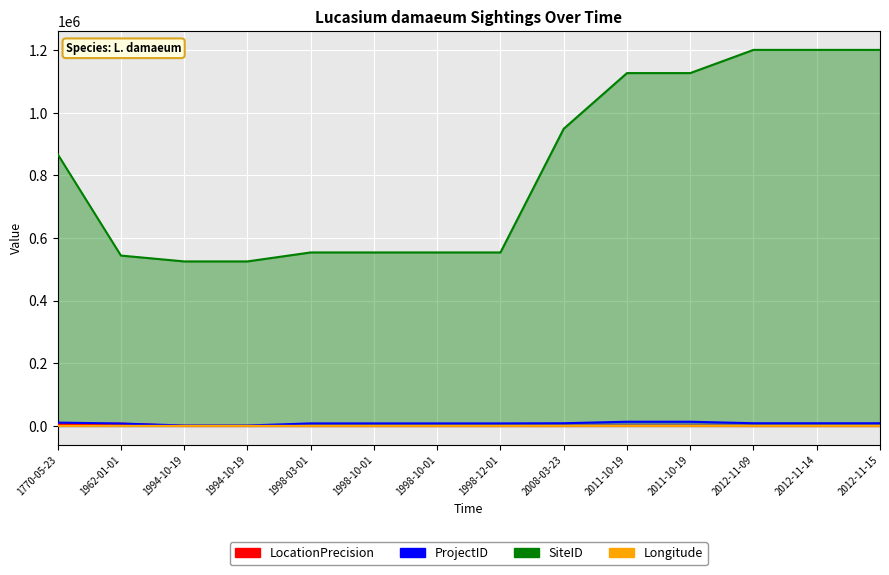

True or false: LocationPrecision and Longitude intersect in this chart.

True